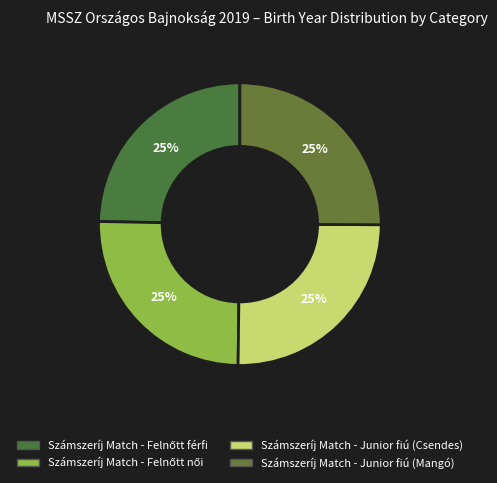

Count the number of slices in the pie.

4